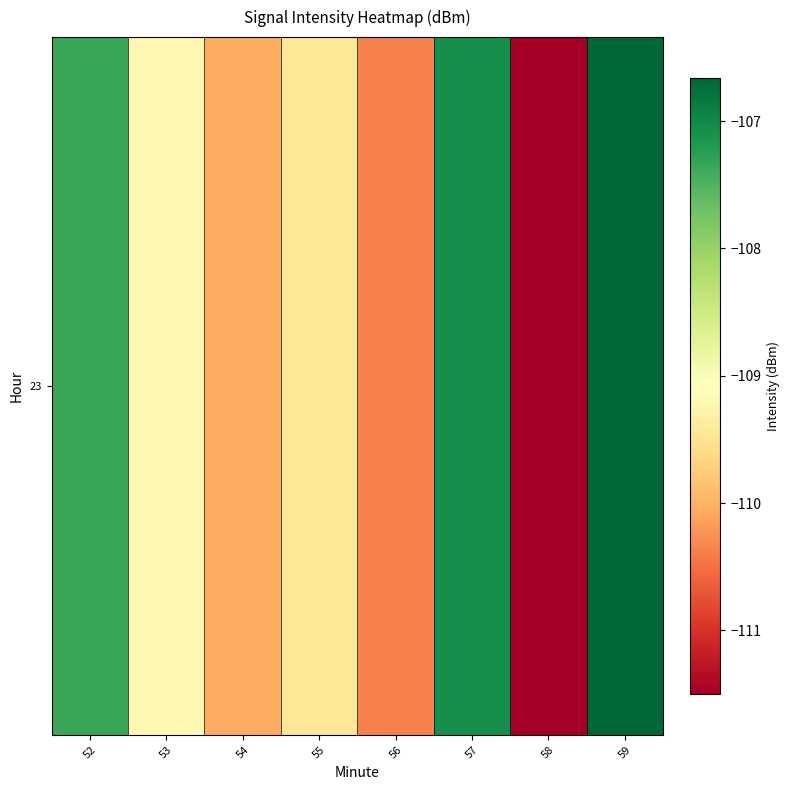

What is the difference between the values at 53 and 58?

2.3